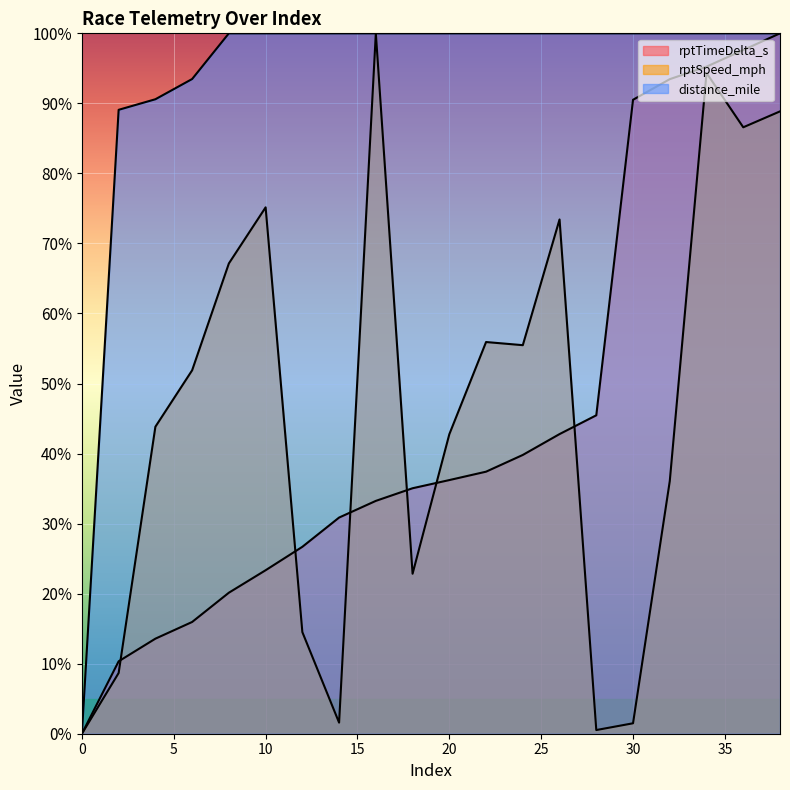

What is the highest value of the rptSpeed_mph series?

100.0